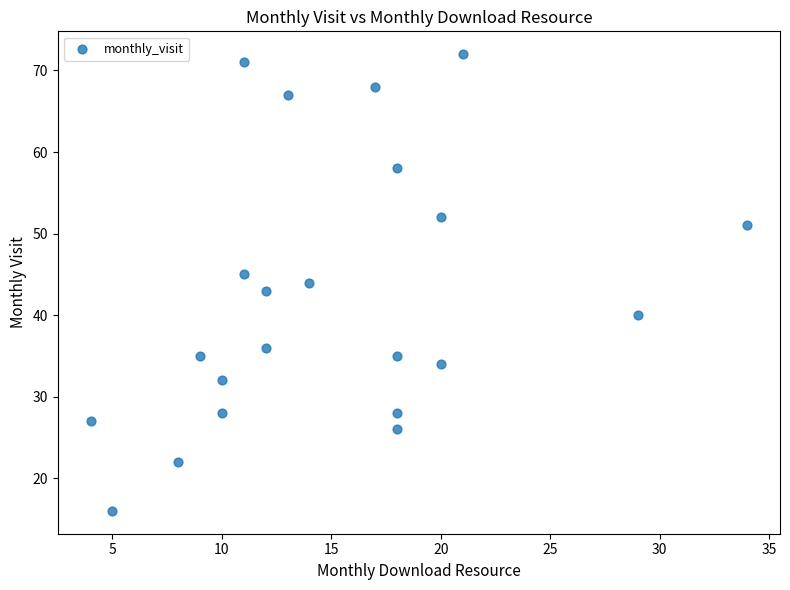

What is the range of Y values (max minus min)?

56